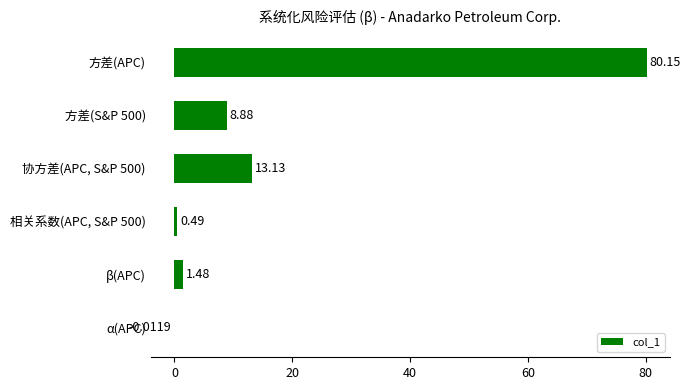

What is the change in value from 相关系数(APC, S&P 500) to α(APC)?

-0.5